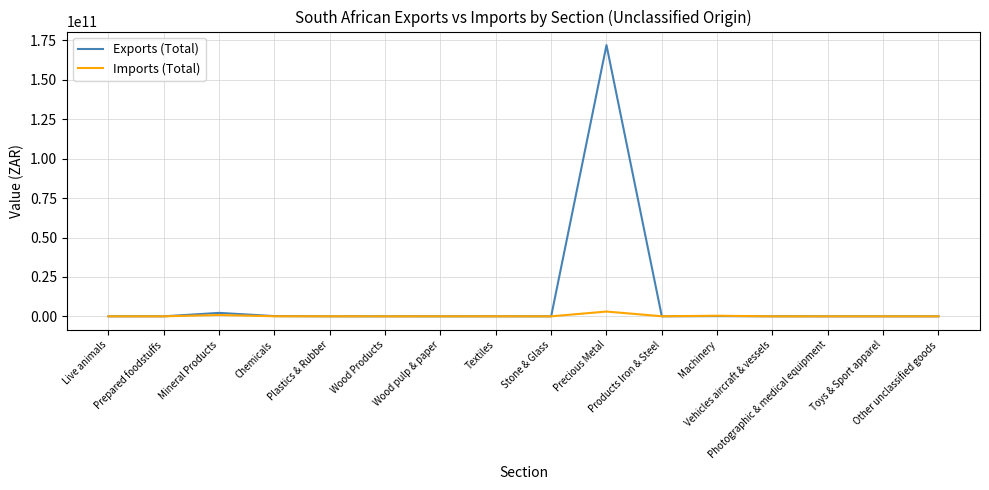

True or false: Imports (Total) has more than 1 interior local peaks.

True